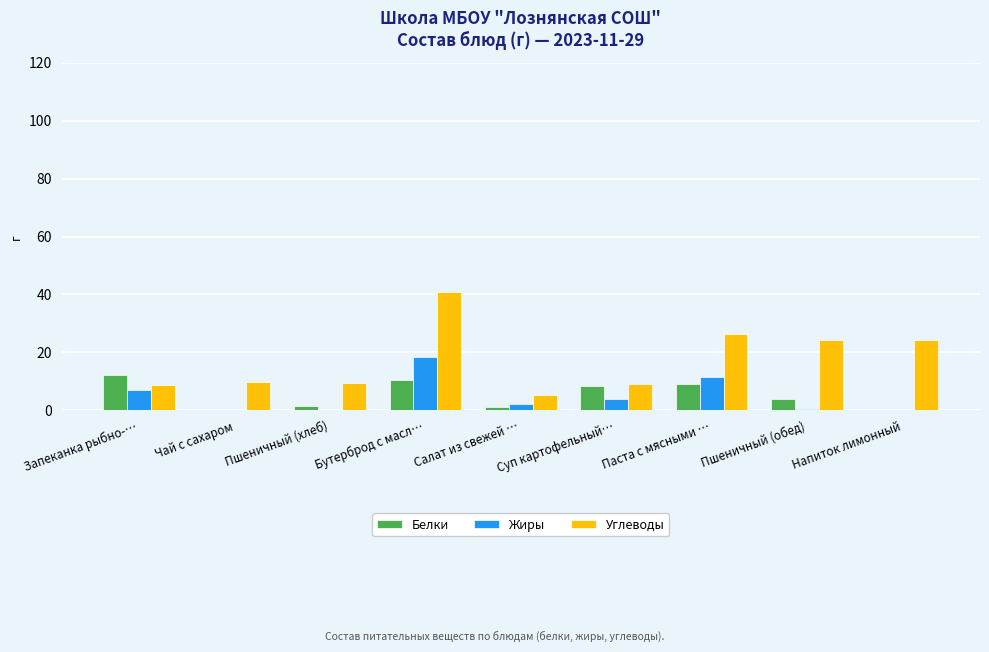

The Углеводы series shows 8.7 at Запеканка рыбно-…. True or false?

True